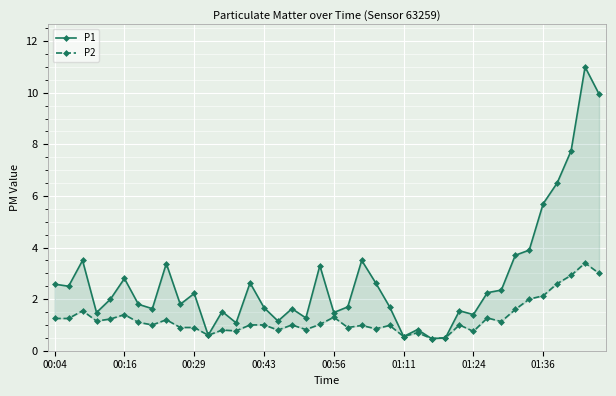

At which category does the chart reach its peak across all series?

38